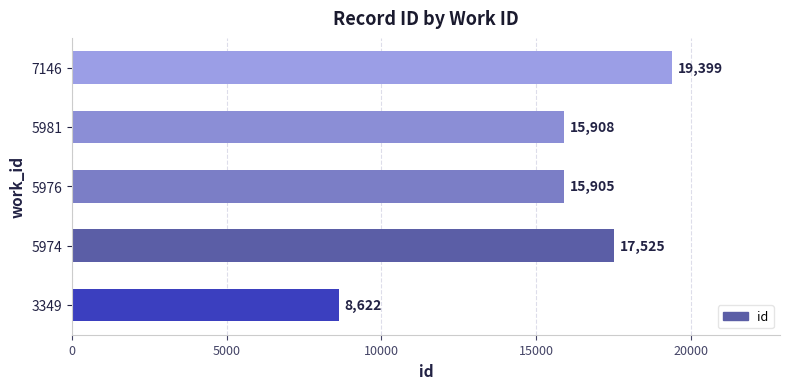

Reading top to bottom, what are all the values shown in this chart?

19399	15908	15905	17525	8622